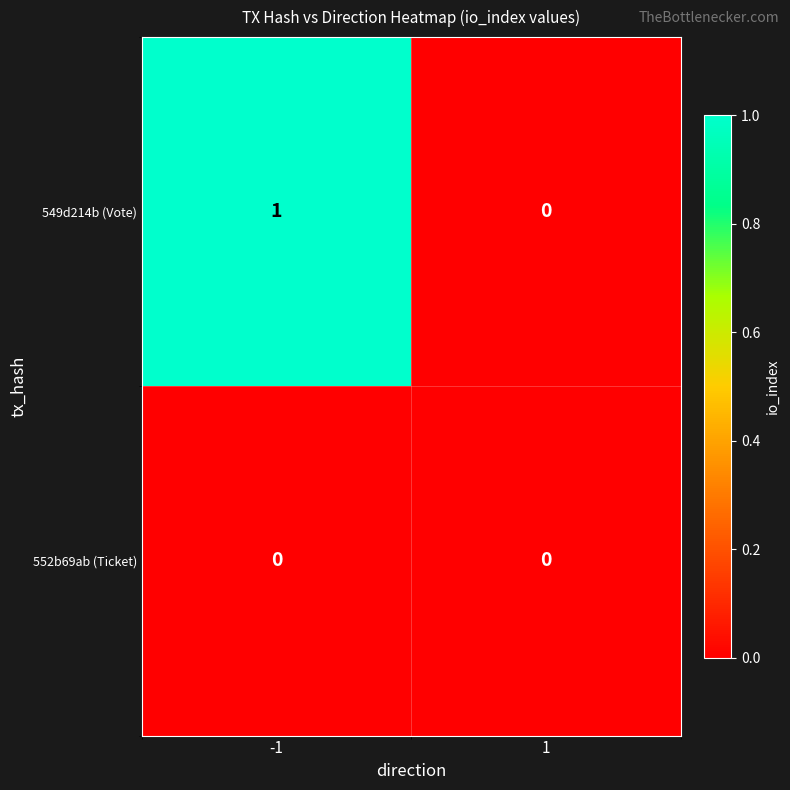

Which series changed the most between -1 and 1?

549d214b (Vote)